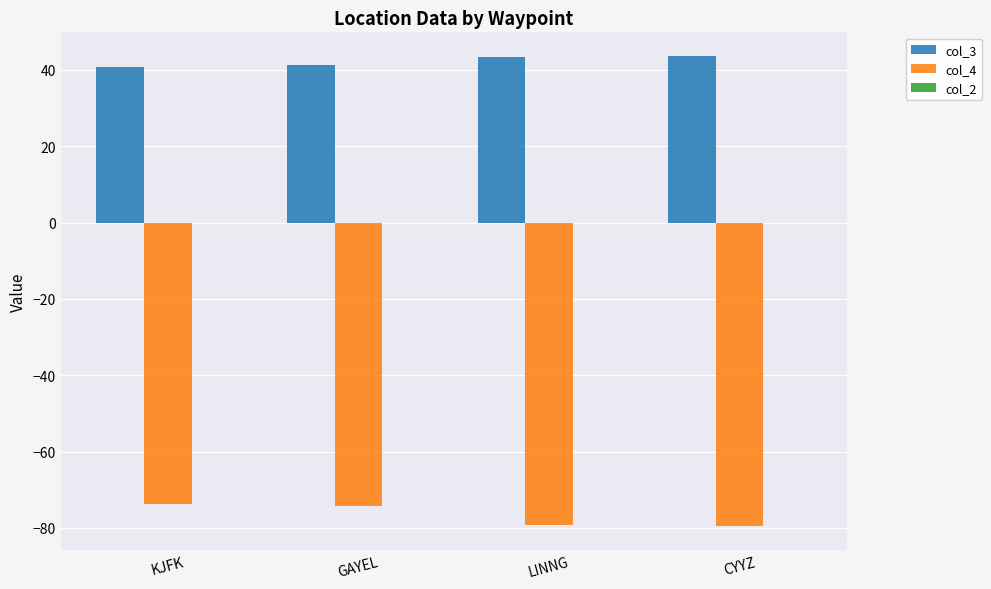

How many bars are there in total?

8